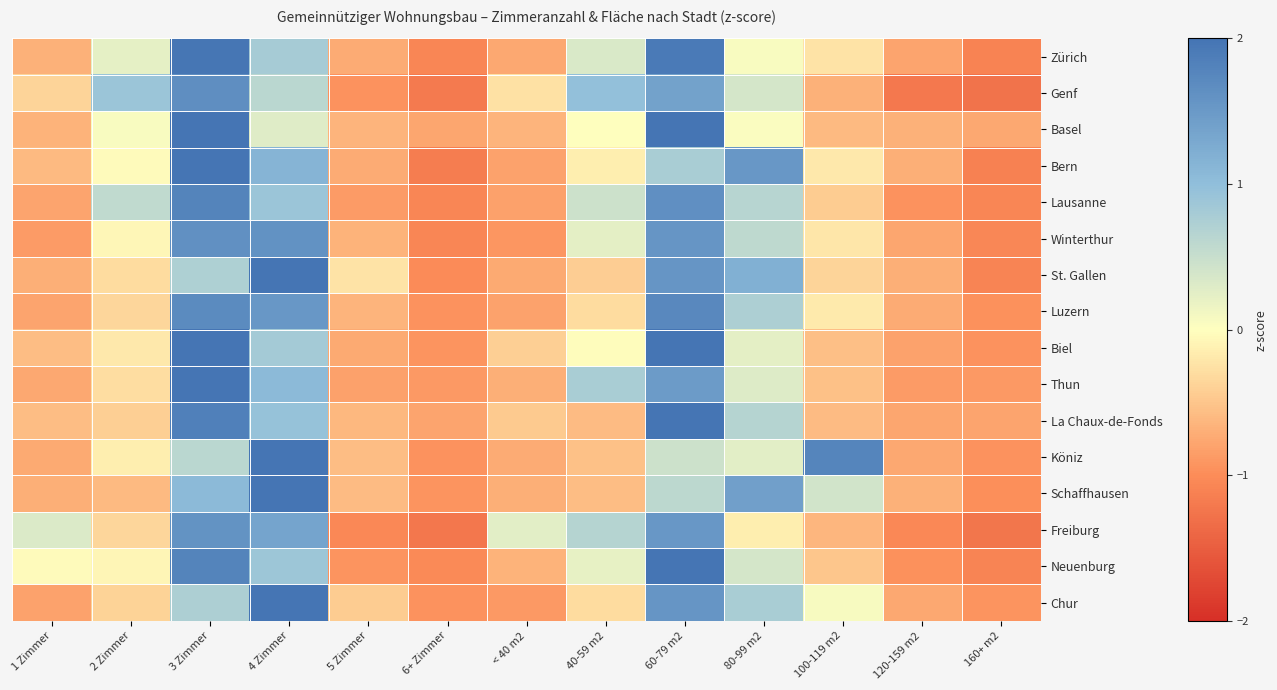

How many categories are shown in the chart?

13